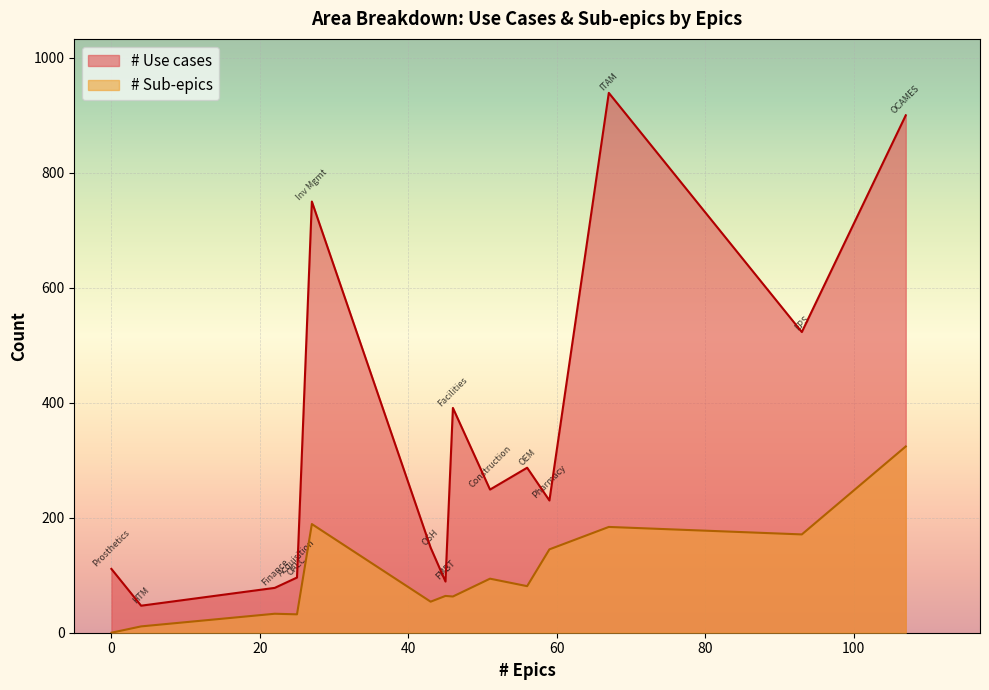

How many values in the # Sub-epics series exceed 64?

7